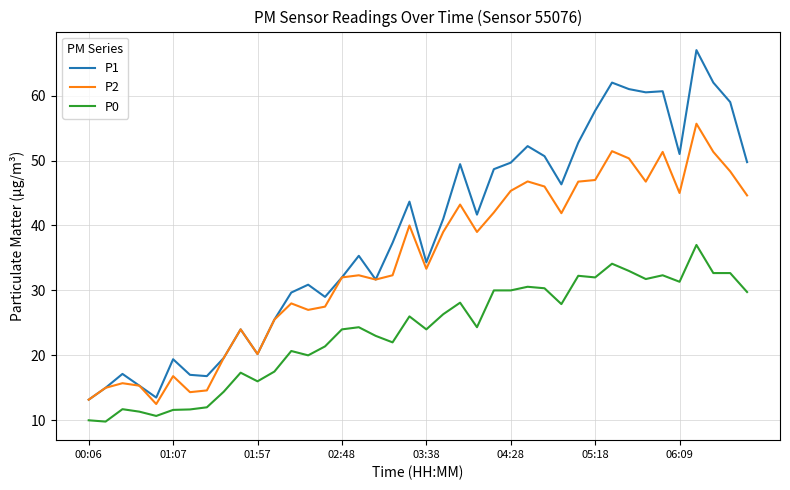

Which series has the widest spread of values?

P1